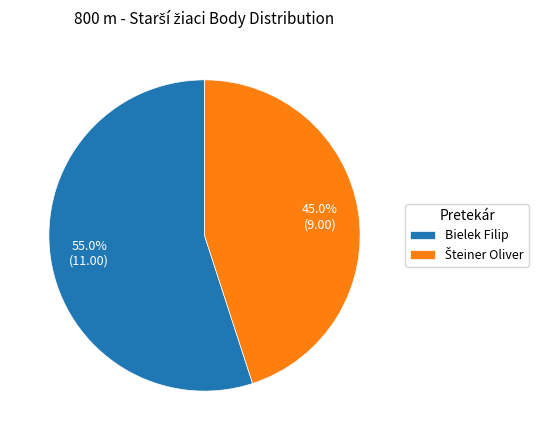

How many slices are in this pie chart?

2